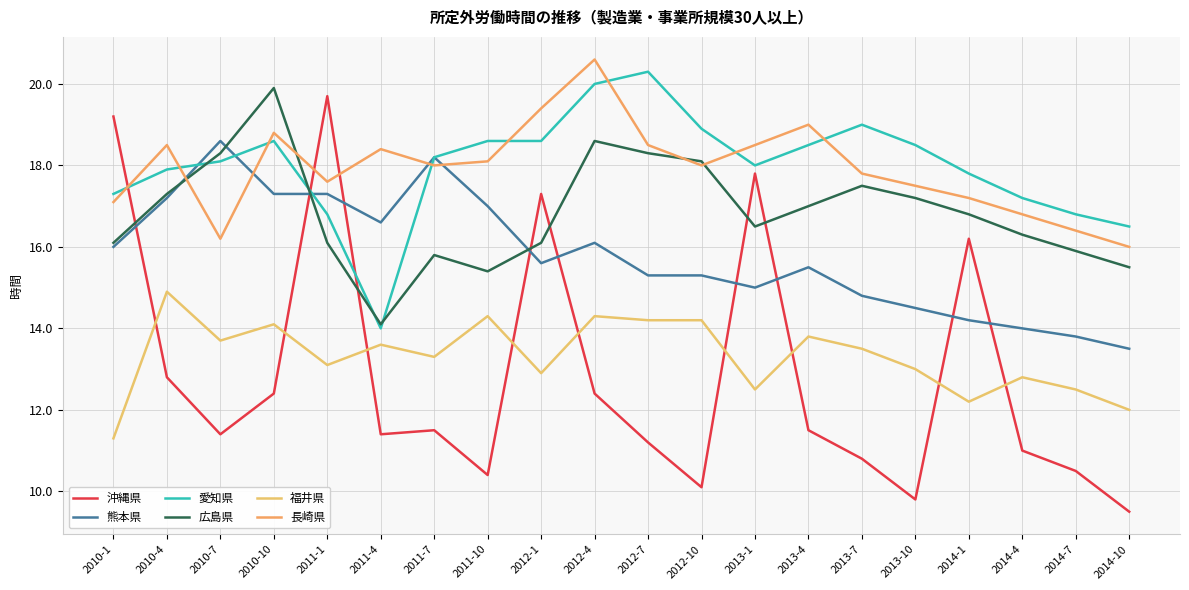

What is the difference between the 沖縄県 values at 2011-7 and 2011-1?

8.2